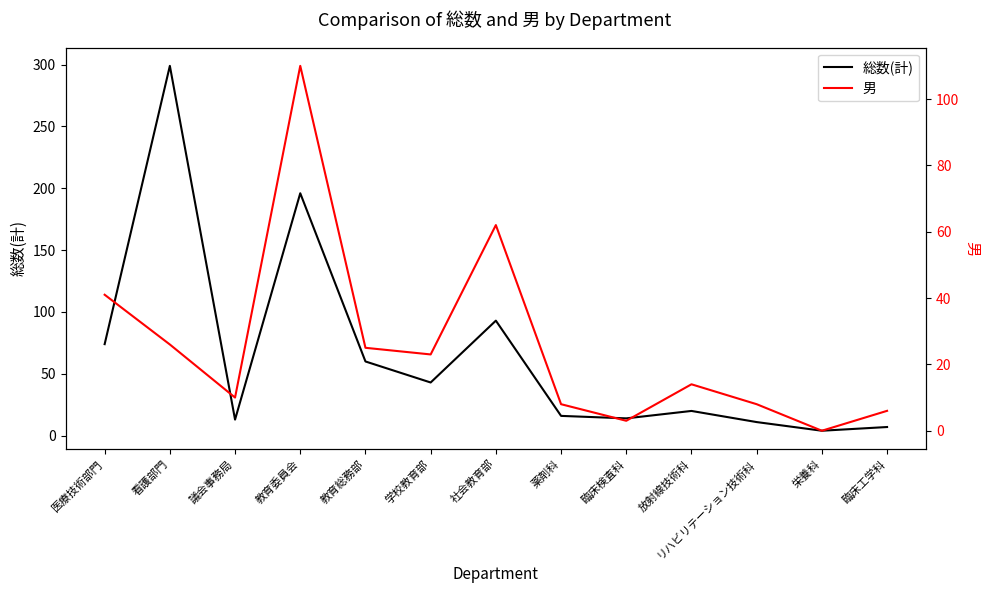

List the series in order of their overall mean, highest first.

総数(計), 男